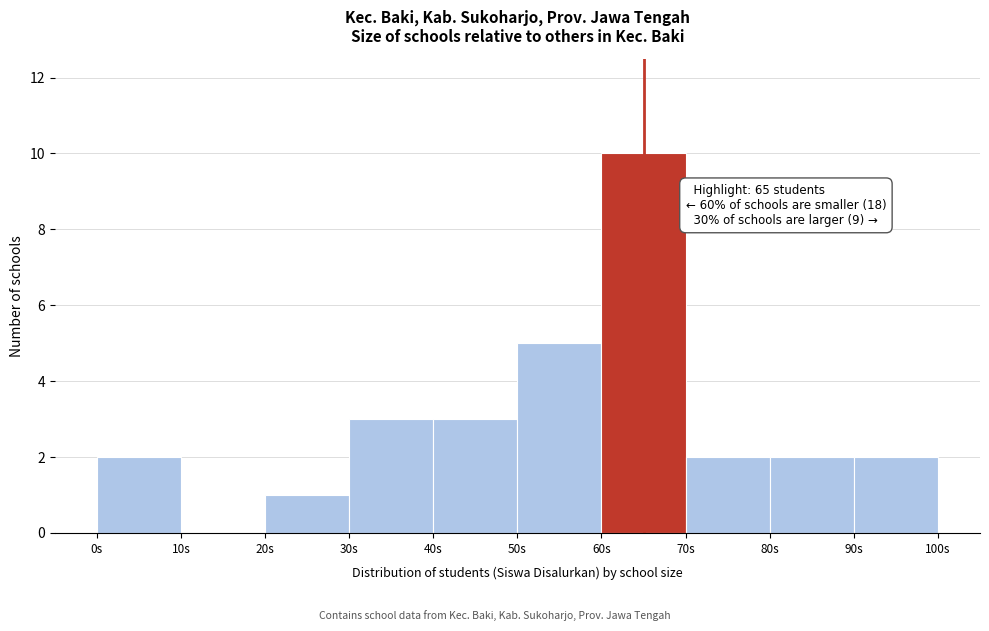

Which range on the x-axis has the tallest bar?

60 to 70